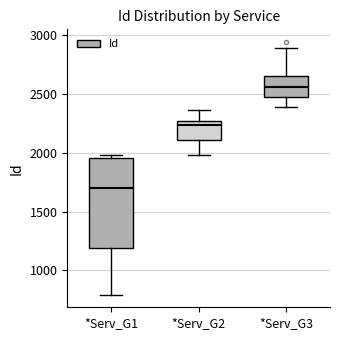

Where does the lower whisker of the box for *Serv_G3 end on the y-axis? The values are not printed on the chart, so give them approximately, as read against the axis.

2400